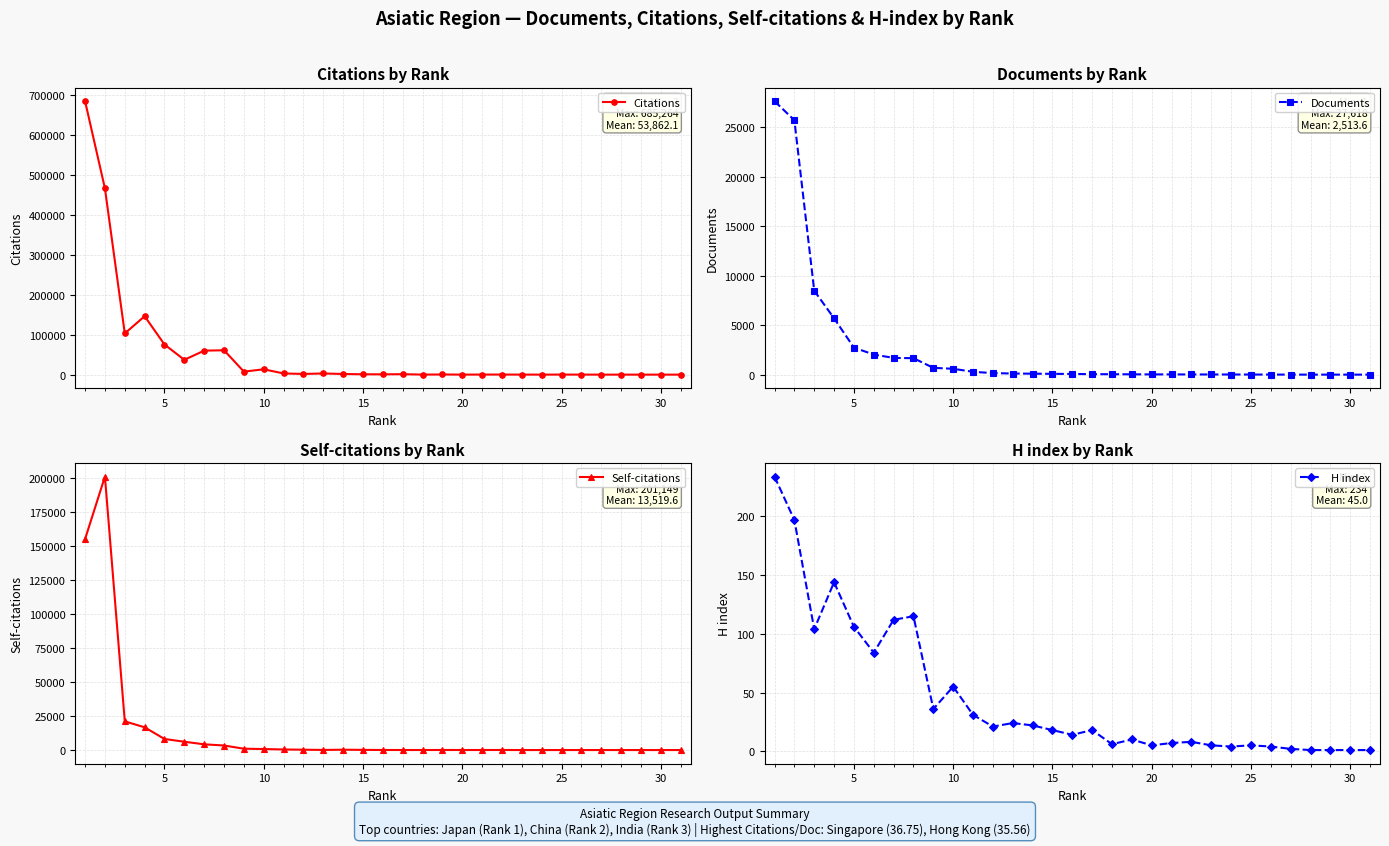

How many lines are shown in the chart?

4